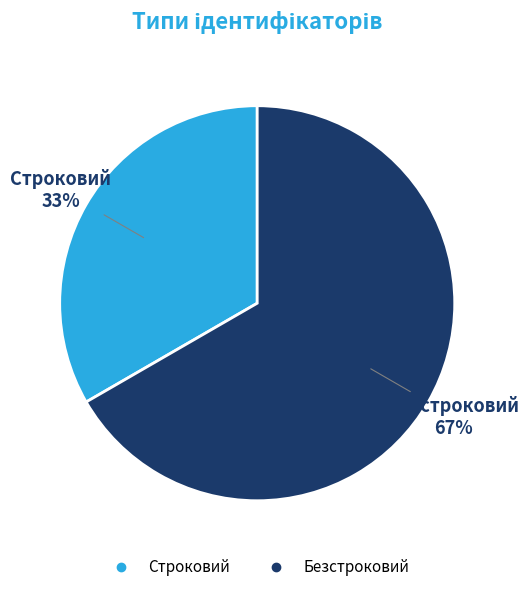

How many segments does this pie chart have?

2